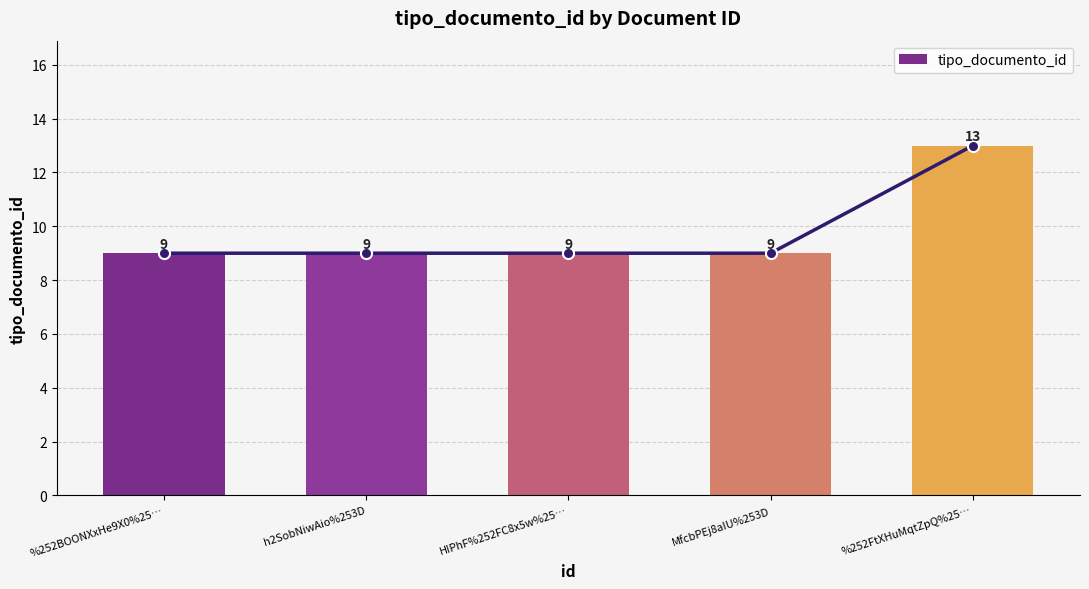

Count the values in the range 9 to 10.

4